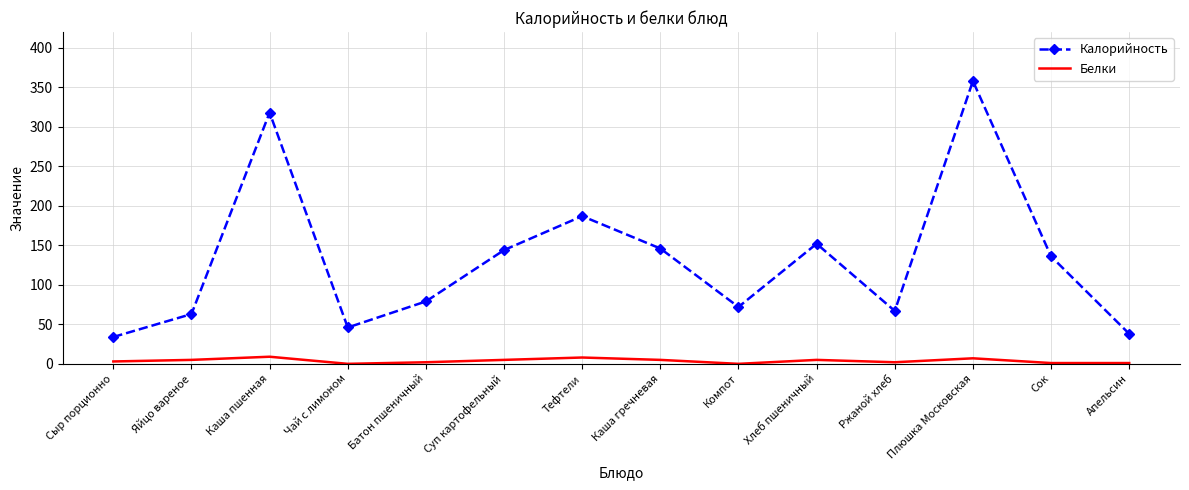

True or false: Калорийность has a value of 22 at Яйцо вареное.

False